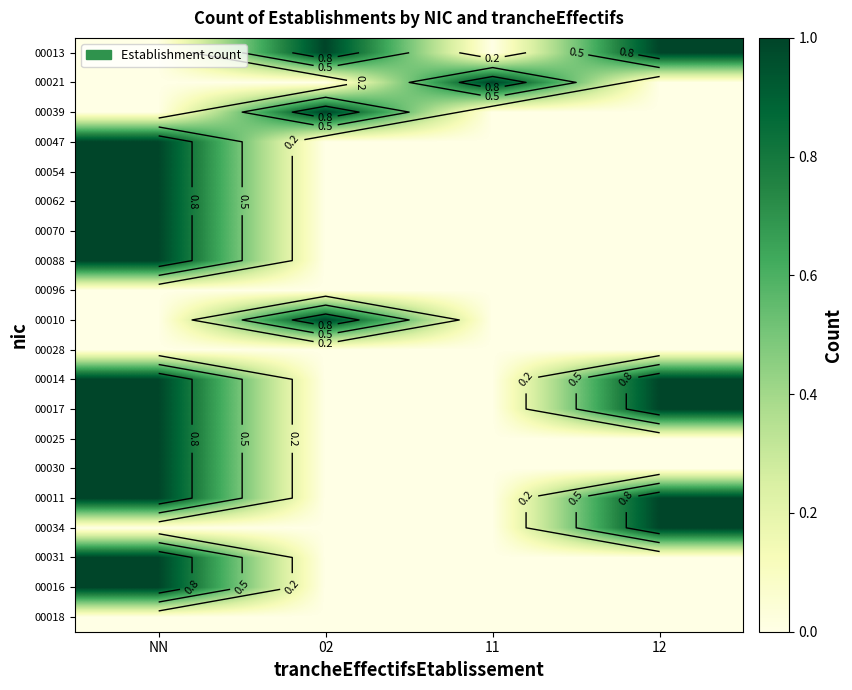

At which category does the chart reach its minimum across all series?

NN